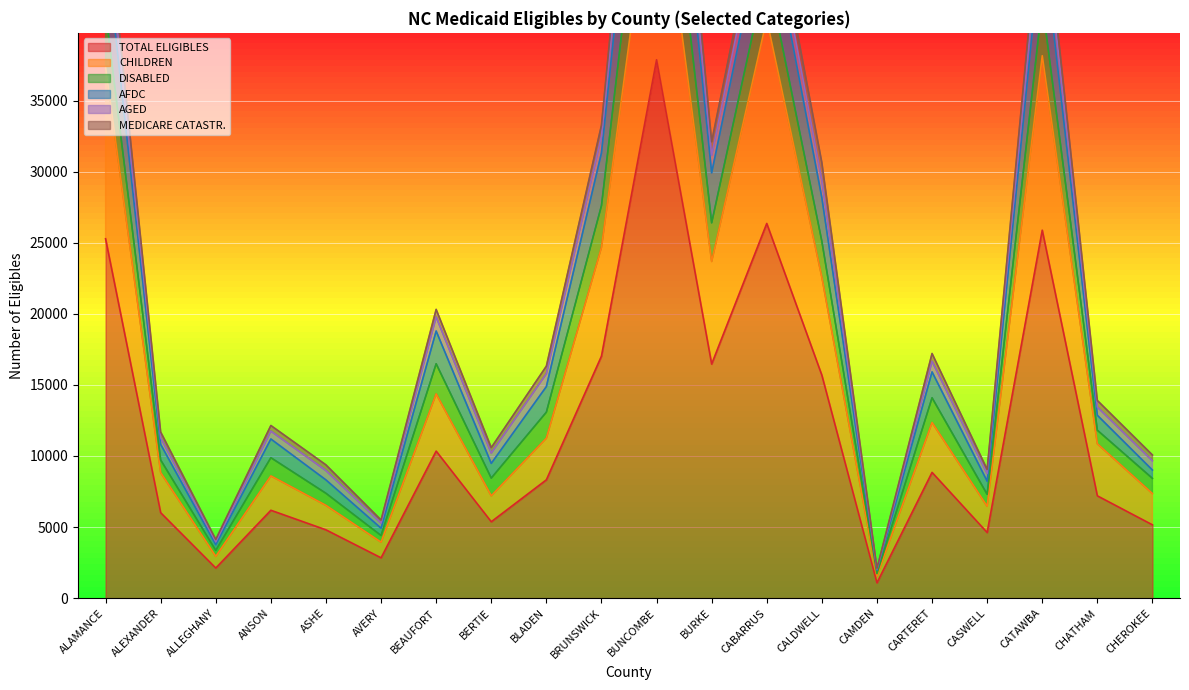

At which category does TOTAL ELIGIBLES reach its first local peak?

ANSON